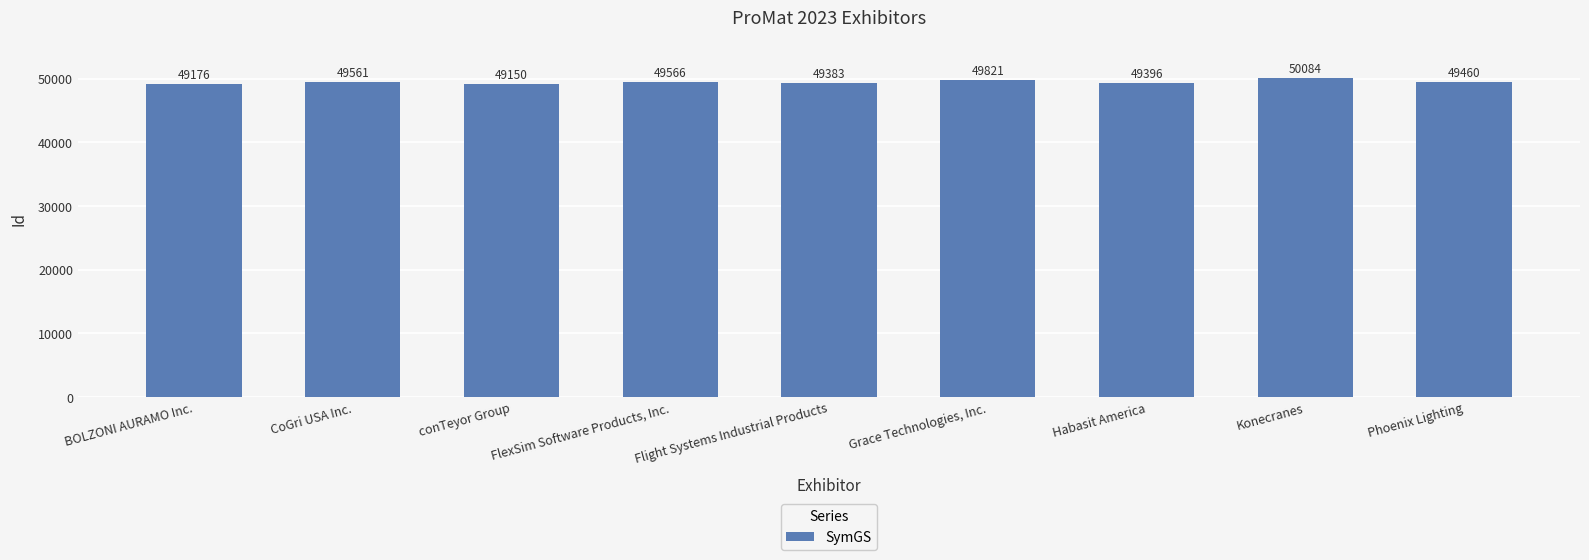

What is the label of the 9th bar from the right?

BOLZONI AURAMO Inc.